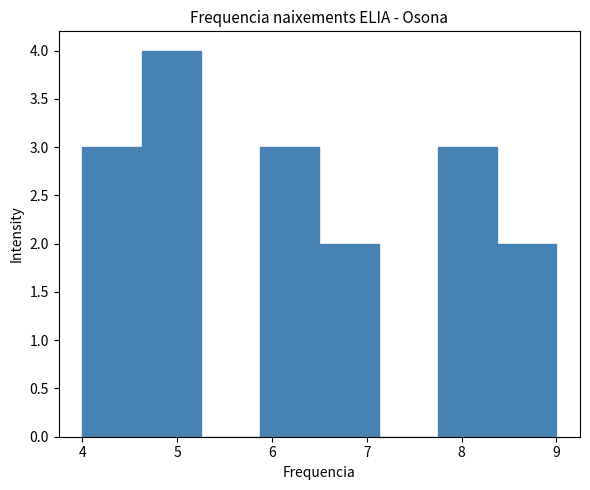

Which range on the x-axis has the tallest bar?

4.6 to 5.3